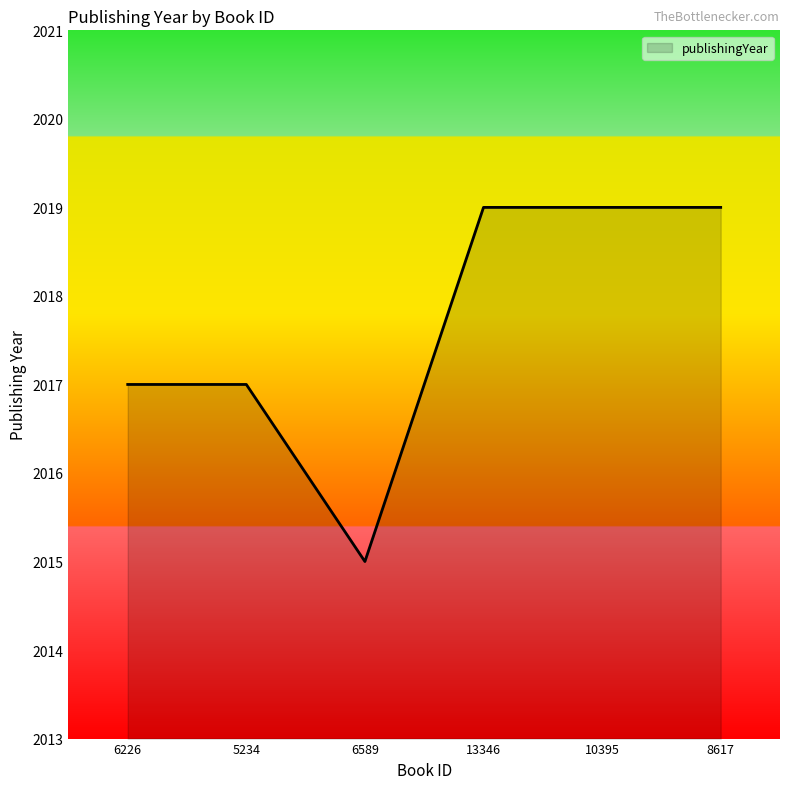

True or false: the data shows 675 at 6589.

False